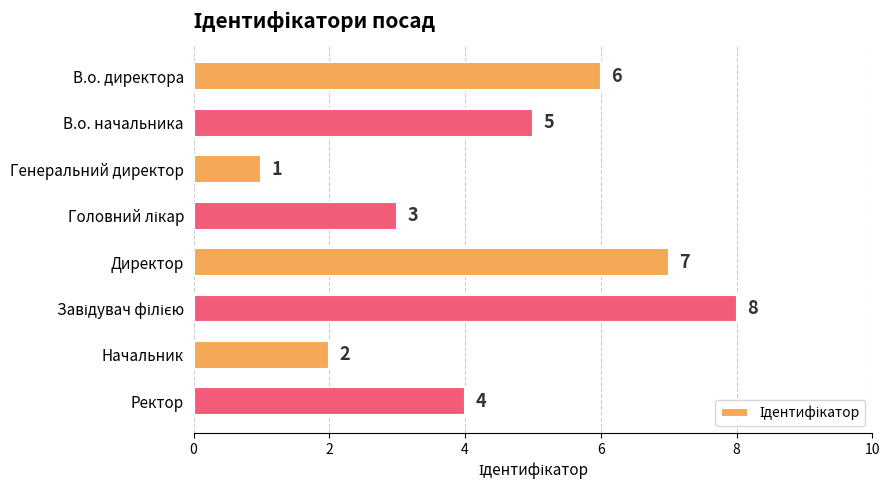

Reading top to bottom, extract all data points from this chart.

6	5	1	3	7	8	2	4